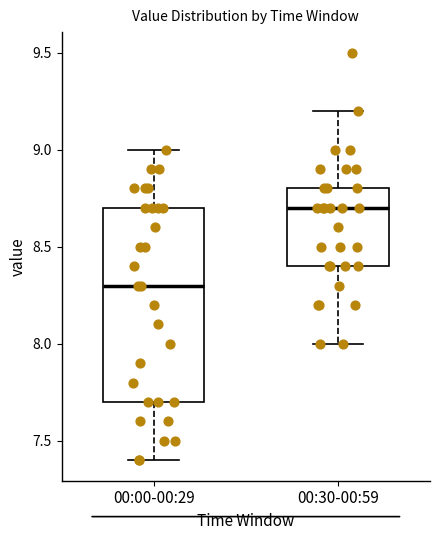

Reading left to right, transcribe this box plot: for each box, give where its median line is, the range the box spans, and where its two whiskers end, as read against the y-axis. The values are not printed on the chart, so give them approximately, as read against the axis.

00:00-00:29: median 8.3, box 7.7 to 8.7, whiskers 7.4 to 9.0
00:30-00:59: median 8.7, box 8.4 to 8.8, whiskers 8.0 to 9.2